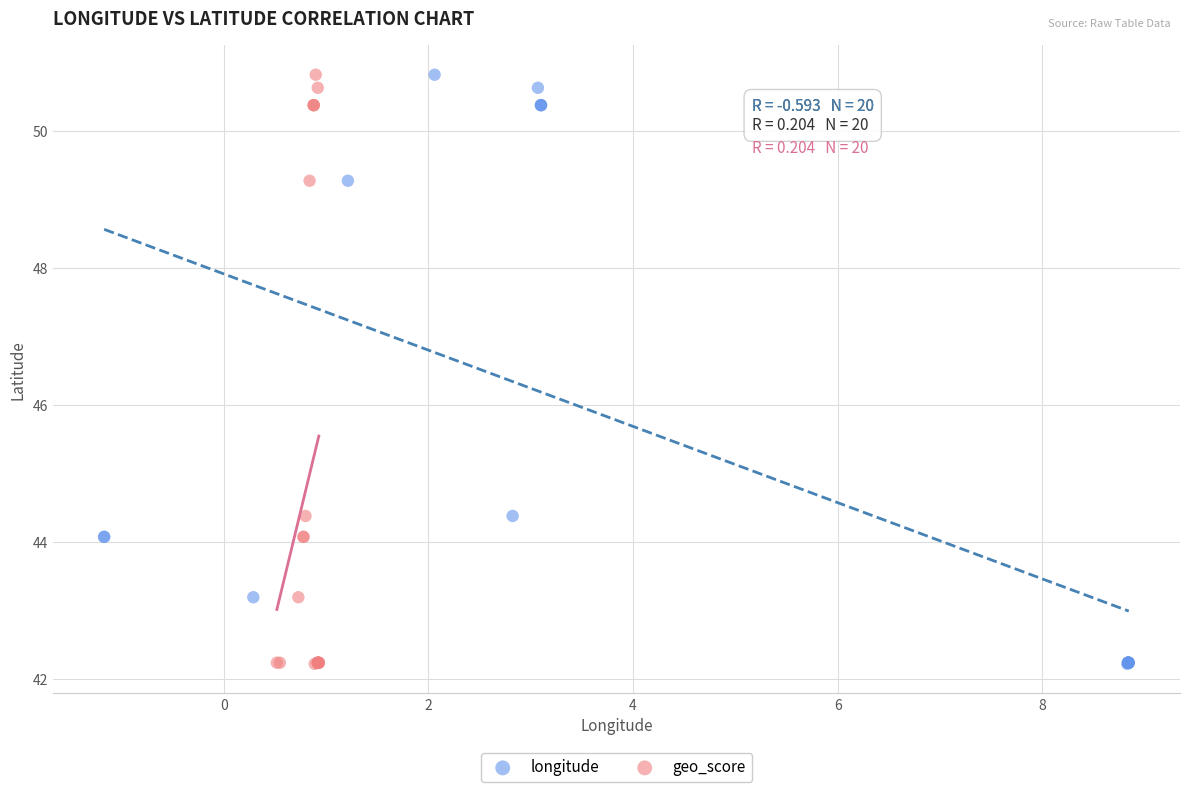

What are all the series names shown in the legend?

longitude, geo_score